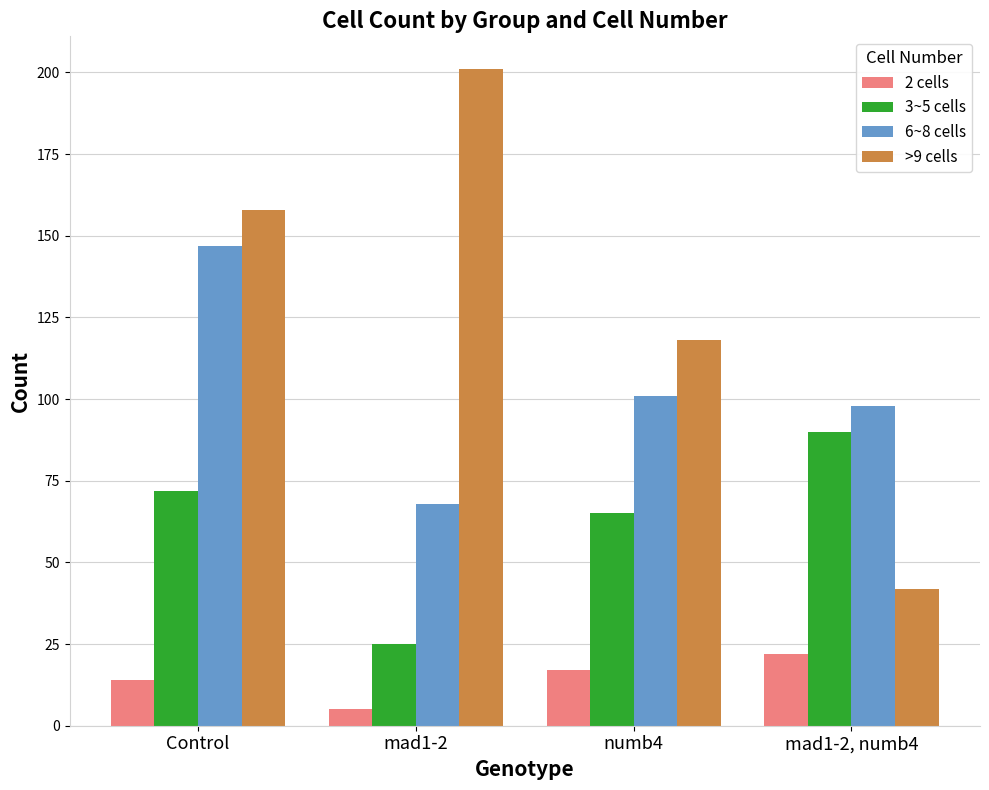

At mad1-2, numb4, list the series in order from largest to smallest.

6~8 cells, 3~5 cells, >9 cells, 2 cells